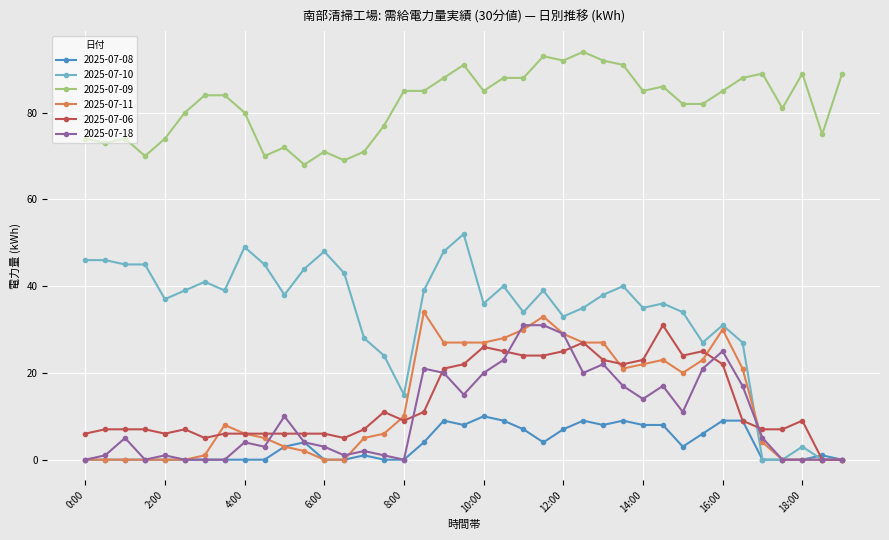

At how many categories does at least one series exceed 55?

39